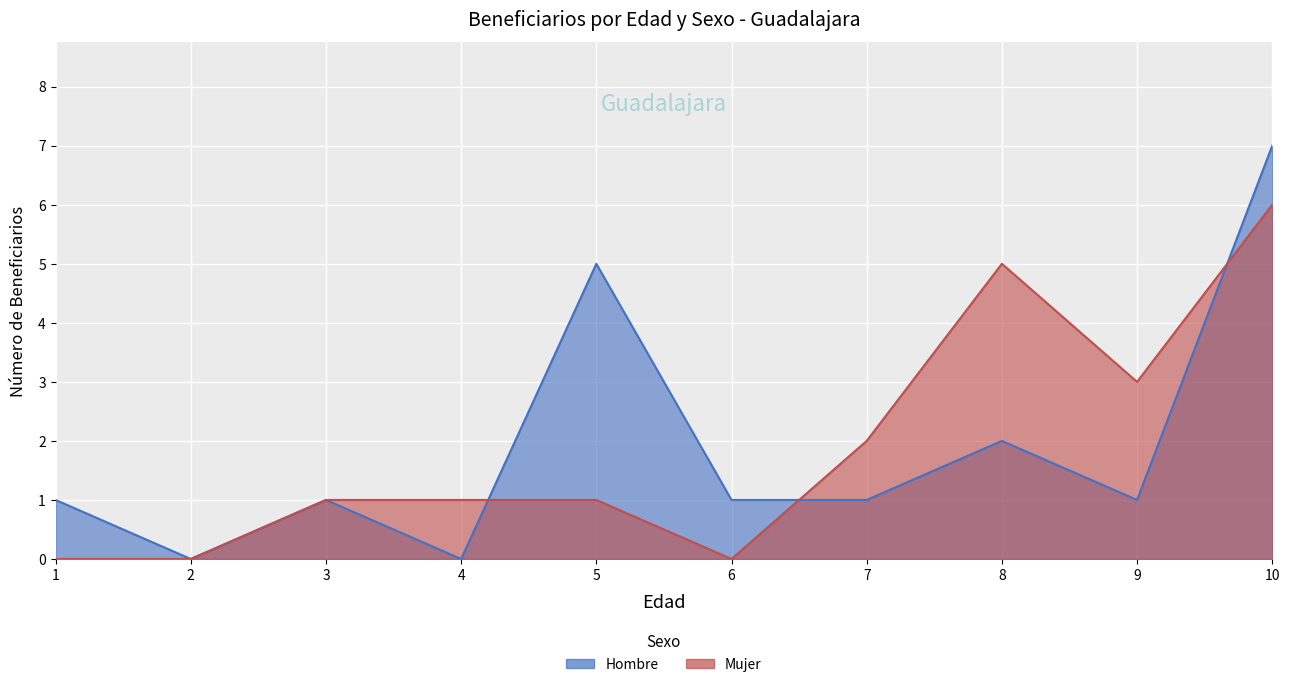

True or false: Hombre and Mujer cross at least once.

False